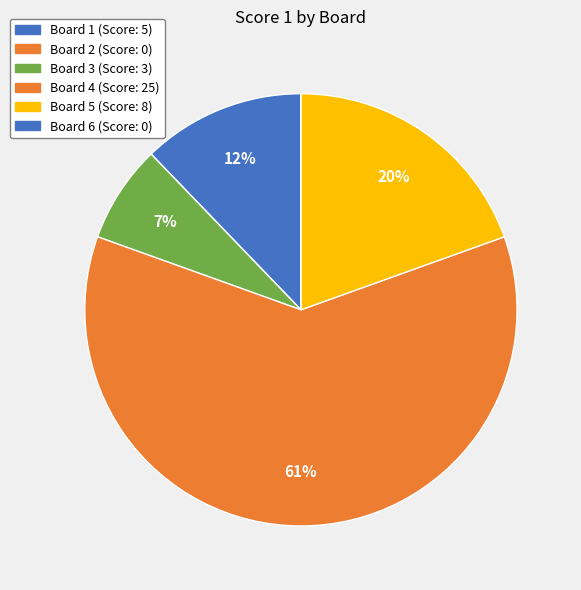

Rank the categories by value from highest to lowest.

Board 4, Board 5, Board 1, Board 3, Board 2, Board 6